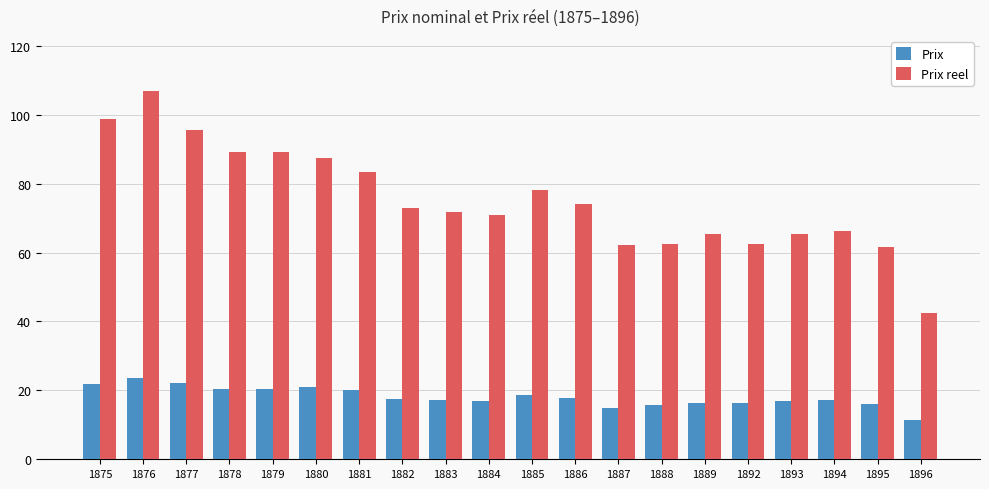

What is the difference between the maximum and second lowest values in the Prix reel series?

45.3